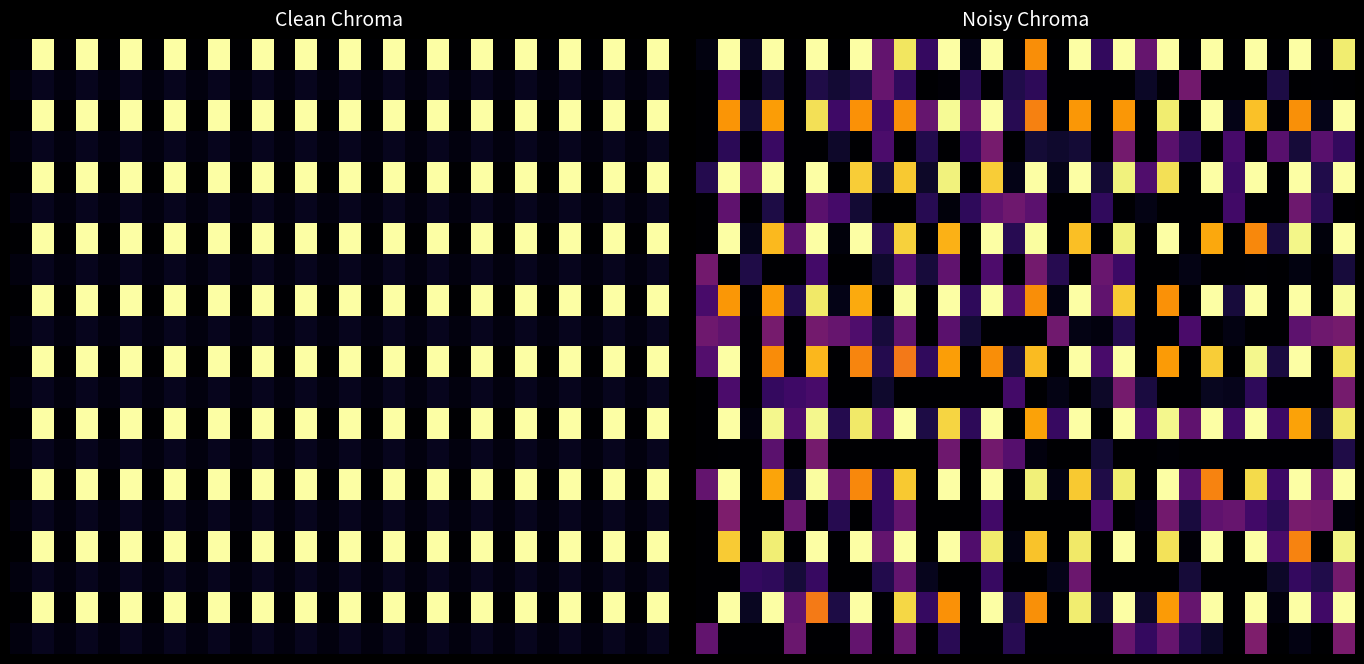

How many positive values does the 5.0 series have?

16